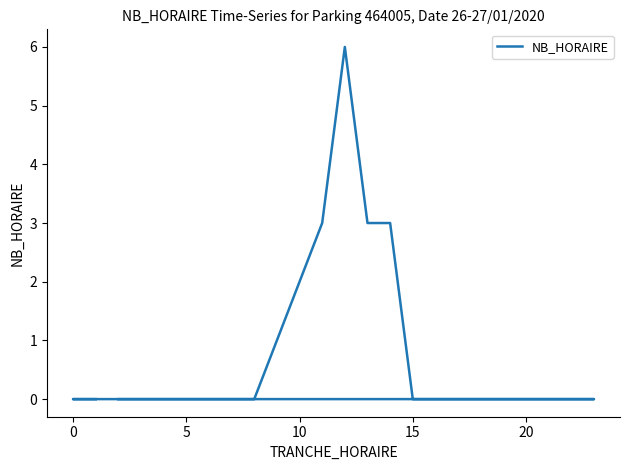

How many lines are shown in the chart?

1